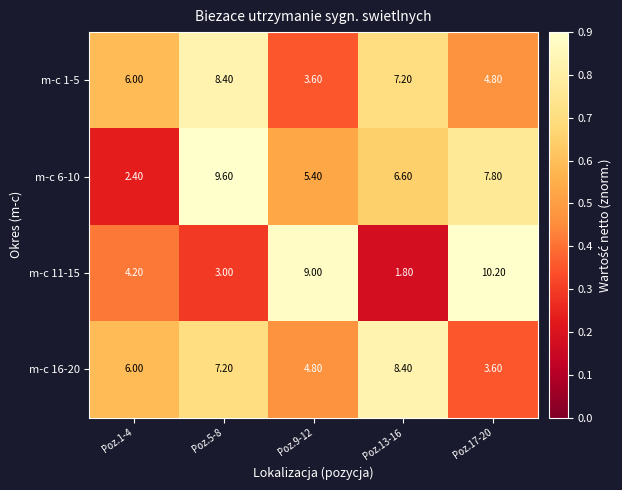

Count the number of data series in this chart.

4